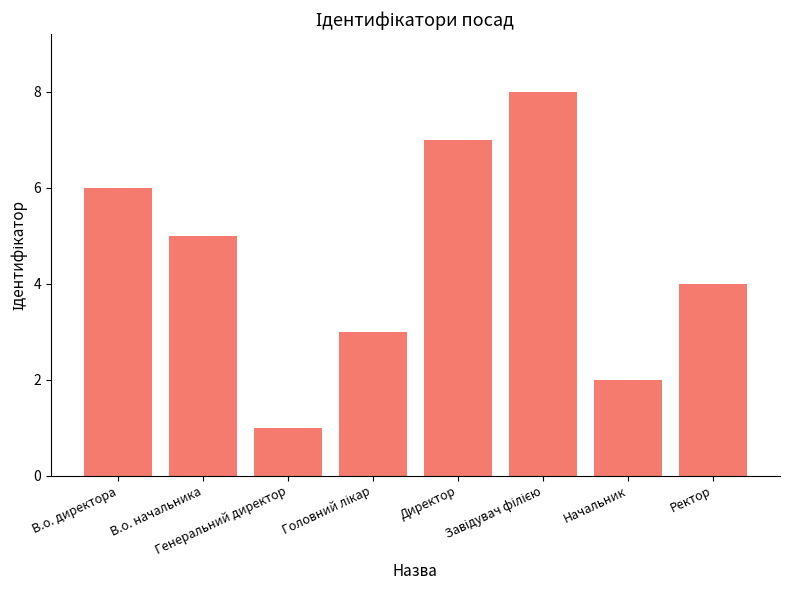

What is the difference between the second highest and second lowest values?

5